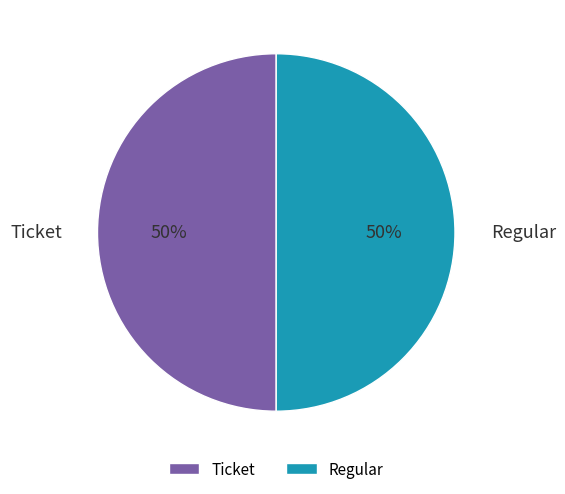

Approximately how many times larger is the value at Regular compared to Ticket?

1.0